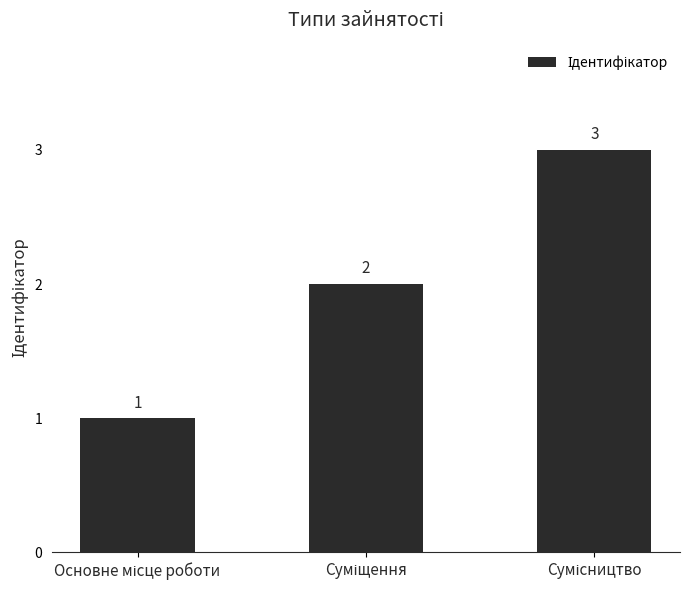

Are the bars horizontal?

No